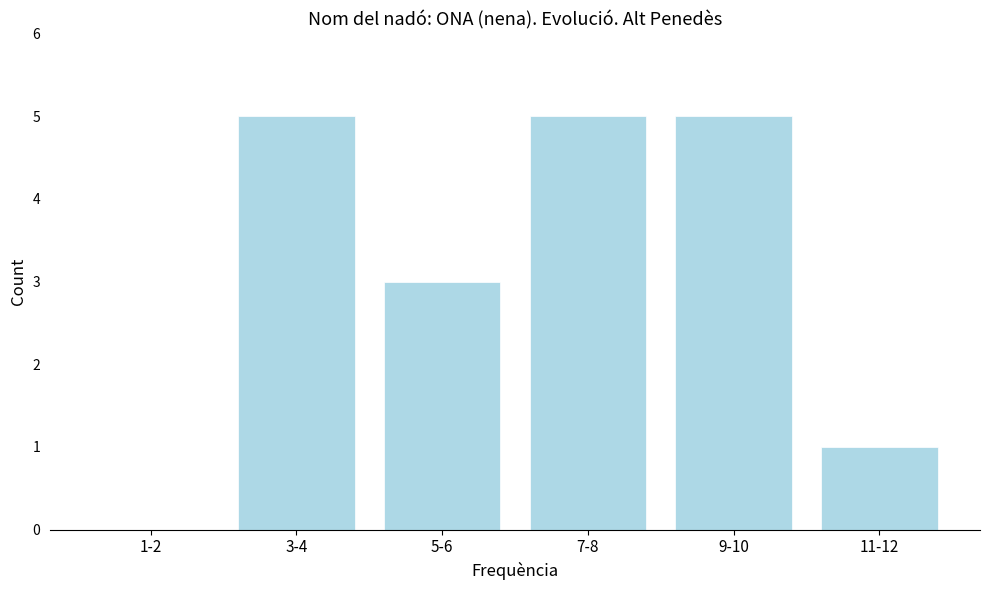

Reading left to right, list all the values displayed in this chart.

1-2=0	3-4=5	5-6=3	7-8=5	9-10=5	11-12=1